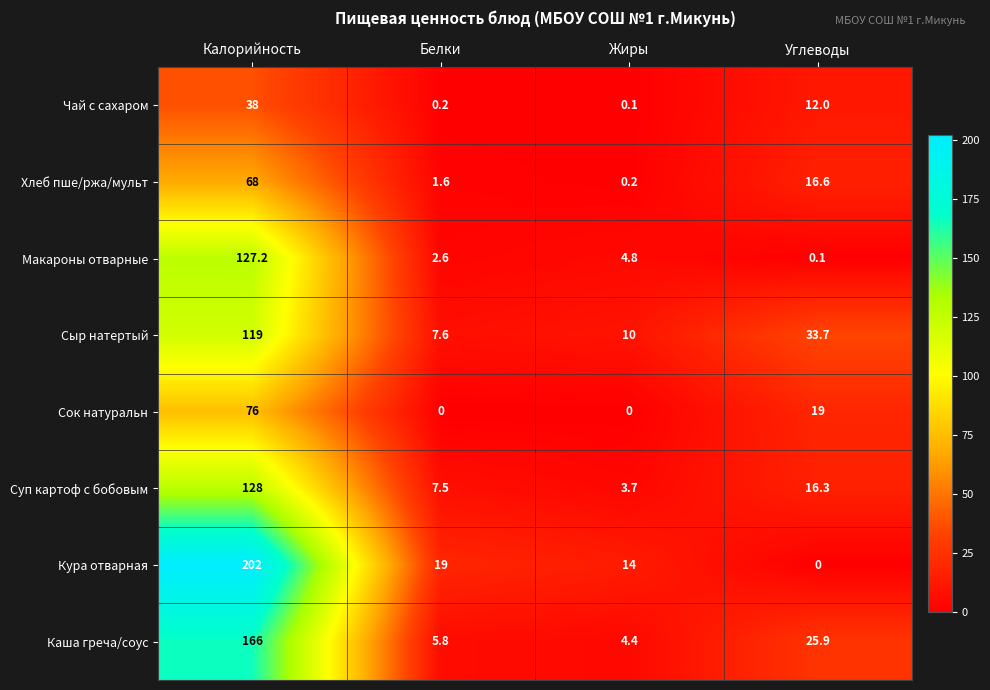

What is the spread (max minus min) of values at Калорийность?

164.0